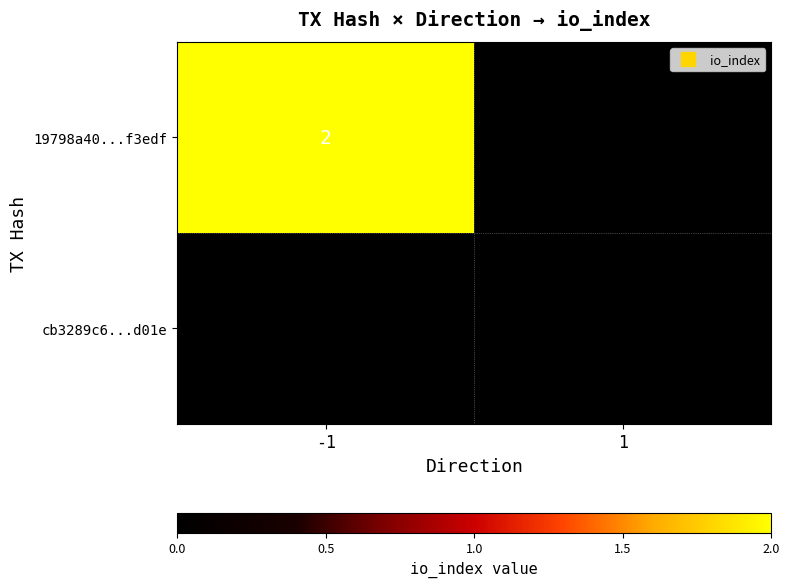

List the series in order of their overall mean, lowest first.

cb3289c6...d01e, 19798a40...f3edf